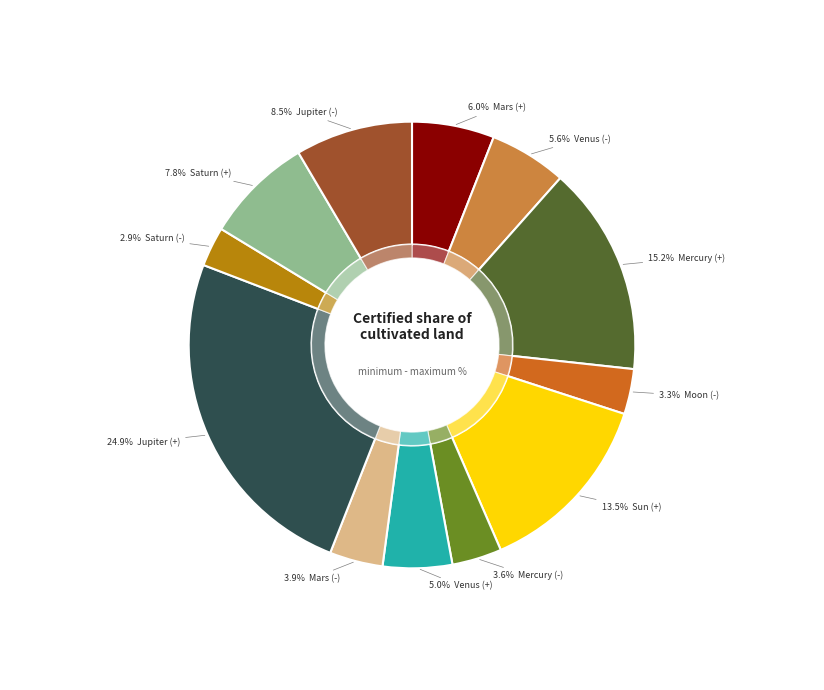

How many segments does this pie chart have?

12